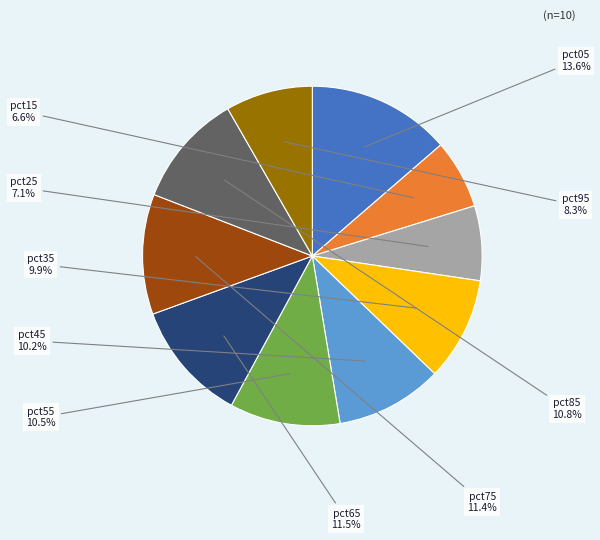

To the nearest percent, what is the difference between the largest and smallest slice percentages?

7%